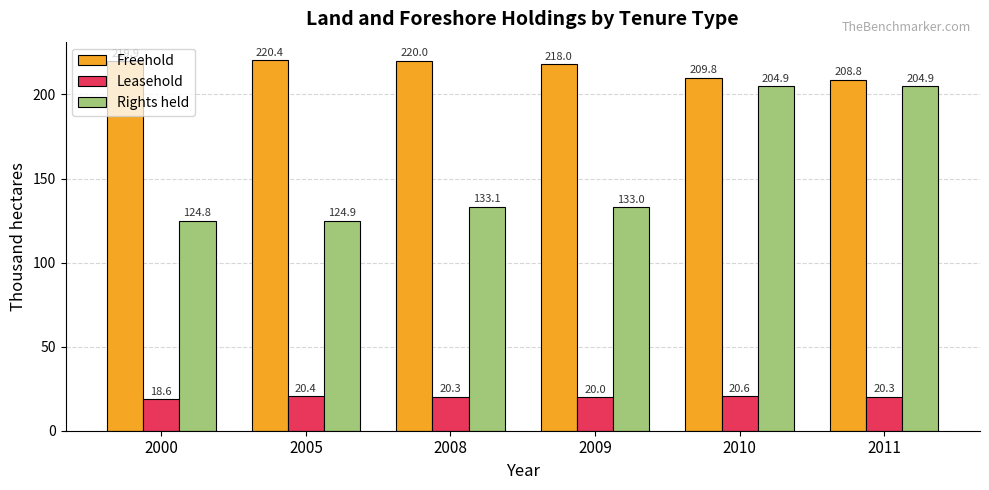

How many categories are shown in the chart?

6